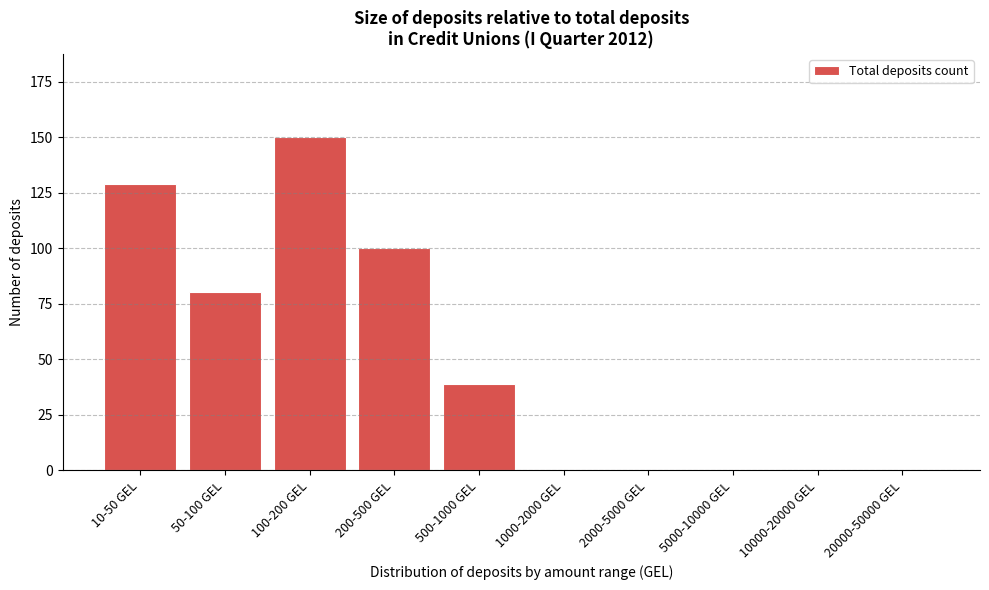

Reading left to right, list all the values displayed in this chart.

10-50 GEL=129	50-100 GEL=80	100-200 GEL=150	200-500 GEL=100	500-1000 GEL=39	1000-2000 GEL=0	2000-5000 GEL=0	5000-10000 GEL=0	10000-20000 GEL=0	20000-50000 GEL=0